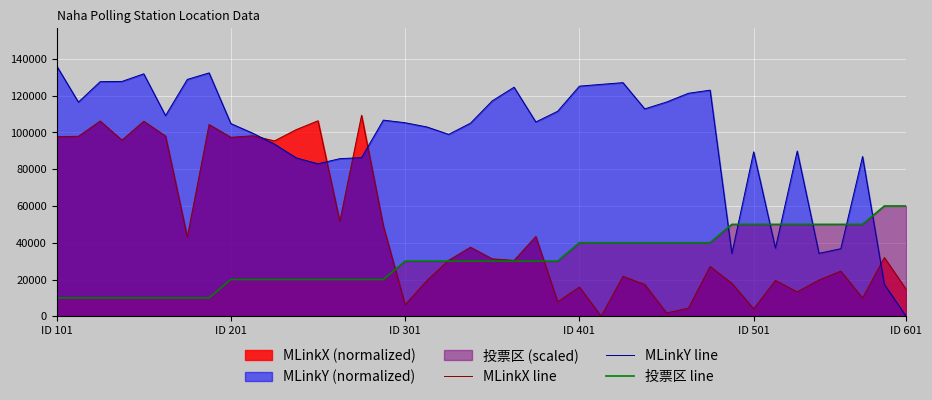

How many data points in MLinkY line are above 105682?

19